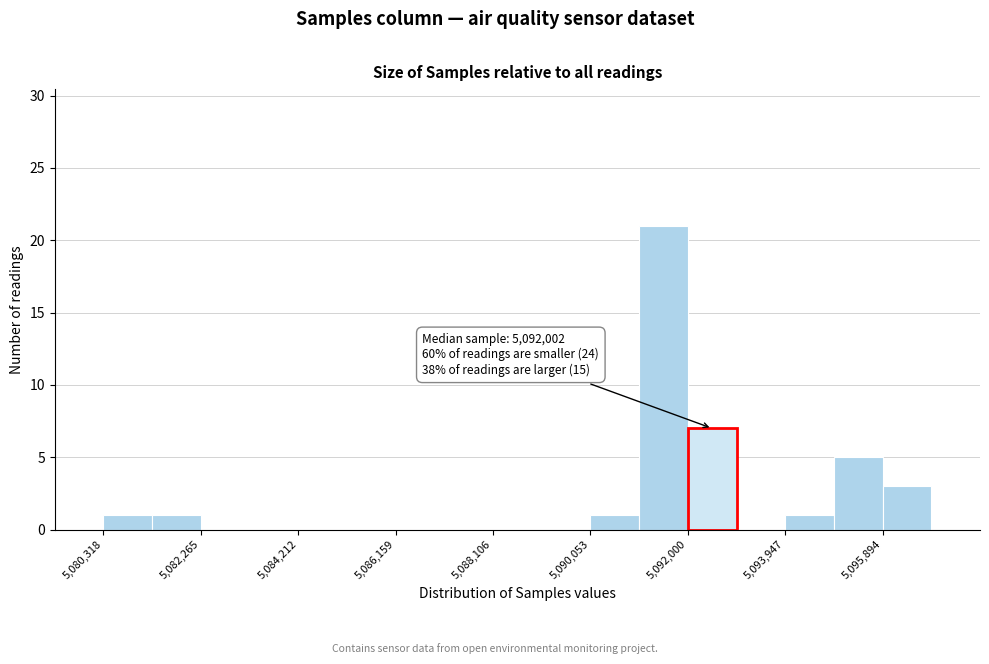

Over which range of the x-axis is the bar tallest?

5091000 to 5092000